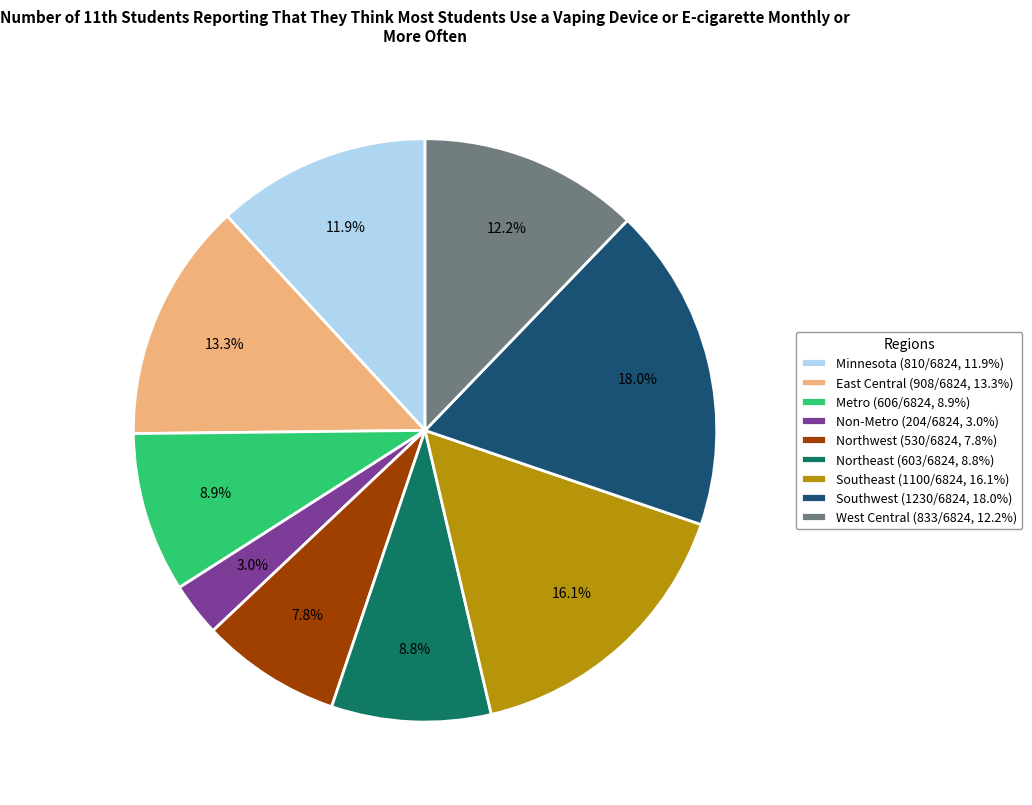

Do Northwest (530/6824, 7.8%) and Southeast (1100/6824, 16.1%) together represent more than half of the pie?

No